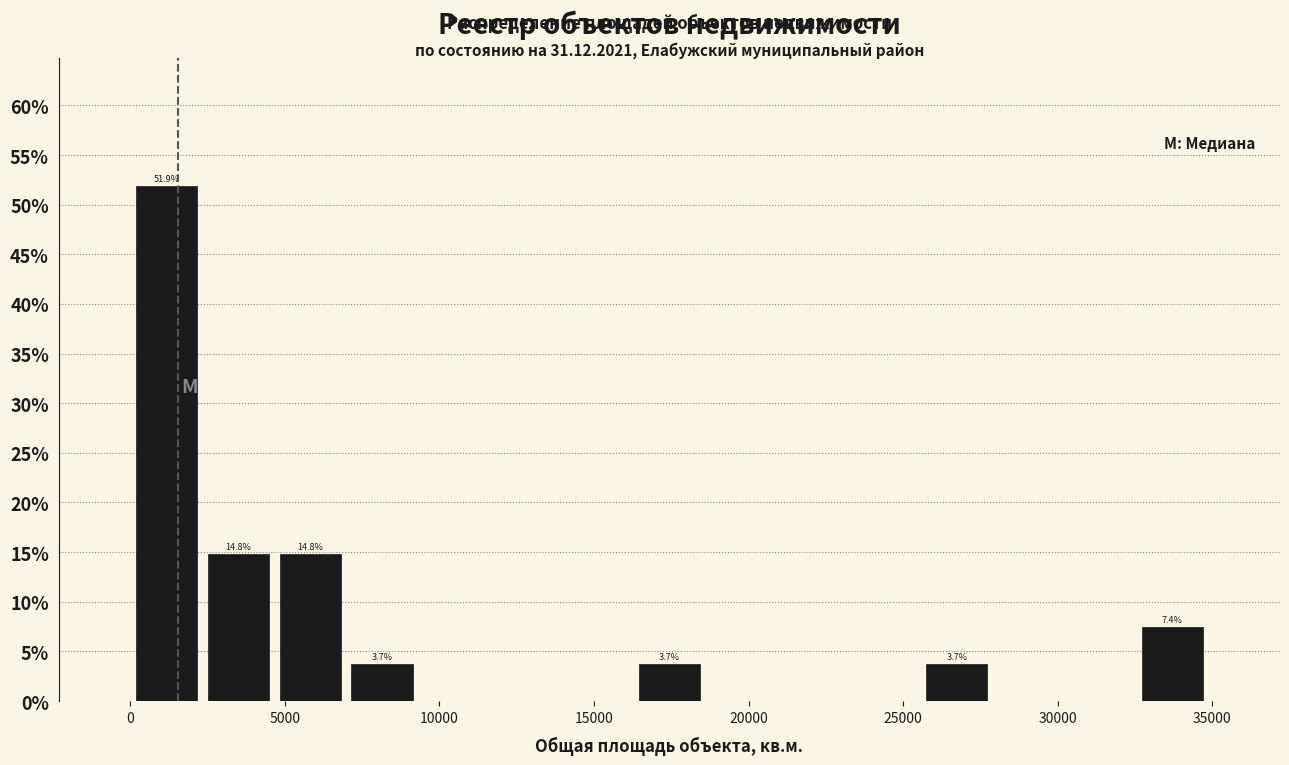

Over which range of the x-axis is the bar tallest?

0 to 2500